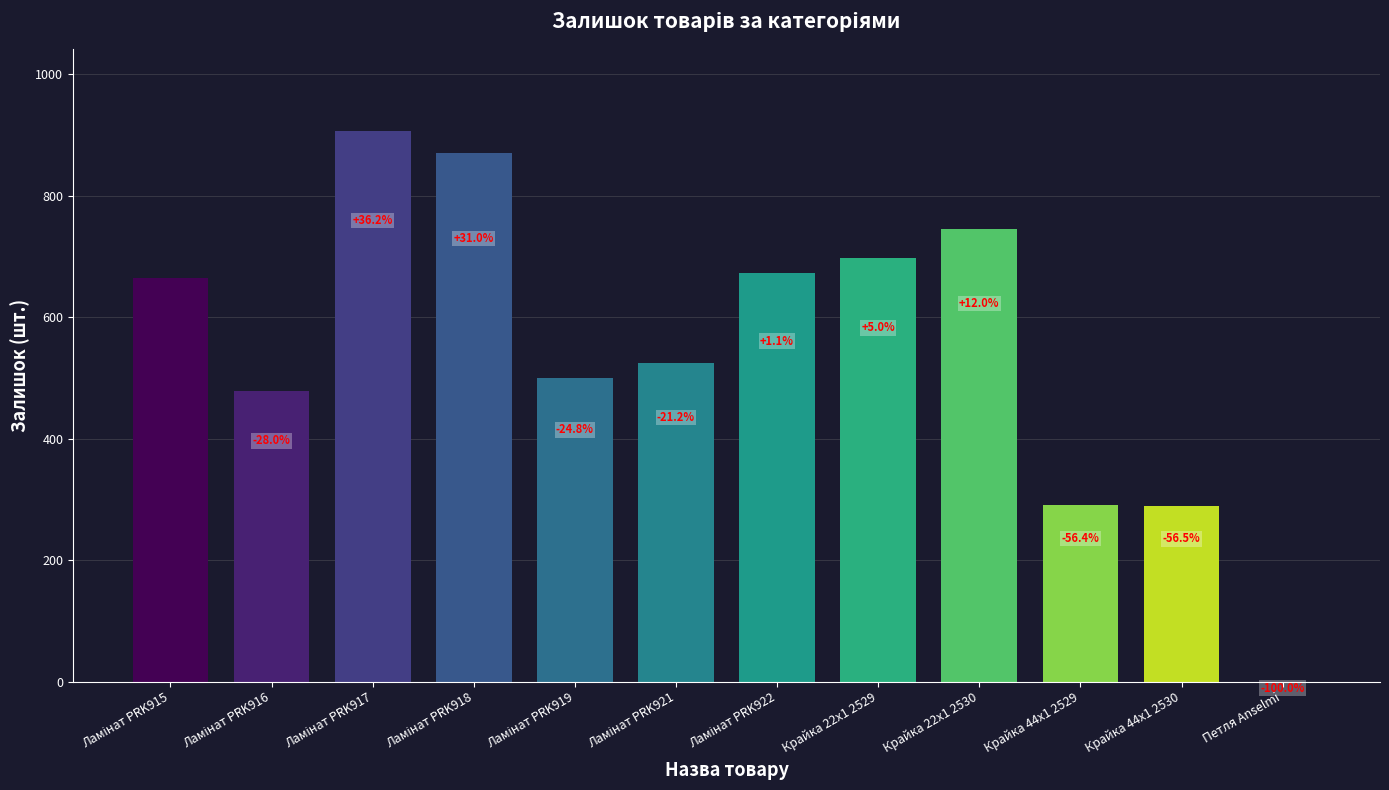

List the labels in order of value, smallest first.

Петля Anselmi, Крайка 44x1 2530, Крайка 44x1 2529, Ламінат PRK916, Ламінат PRK919, Ламінат PRK921, Ламінат PRK915, Ламінат PRK922, Крайка 22x1 2529, Крайка 22x1 2530, Ламінат PRK918, Ламінат PRK917